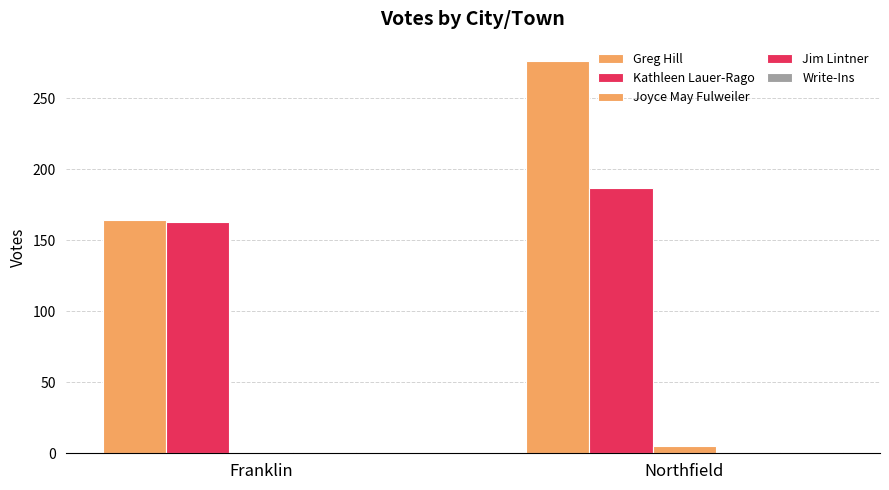

How many groups of bars are there?

2